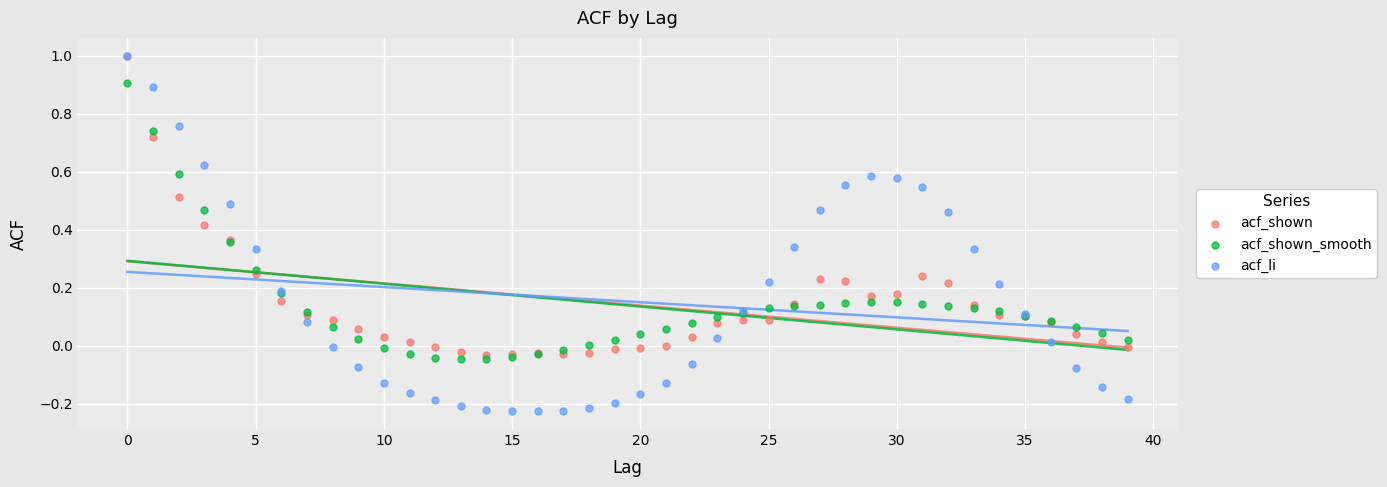

Which series contains the lowest Y value?

acf_li